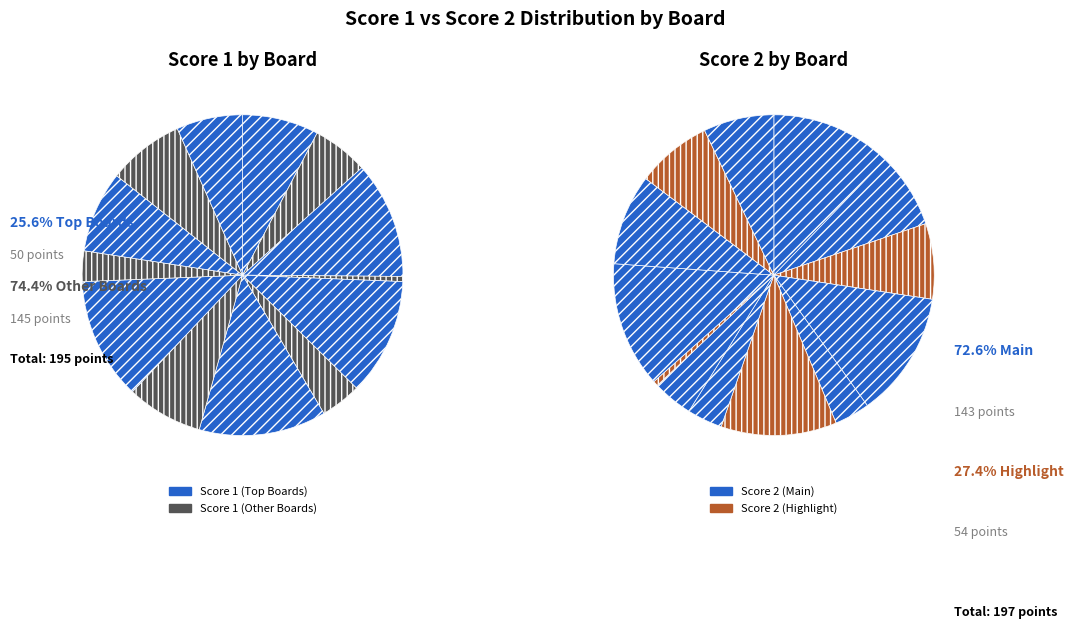

Is there any slice that represents more than half of the pie?

No